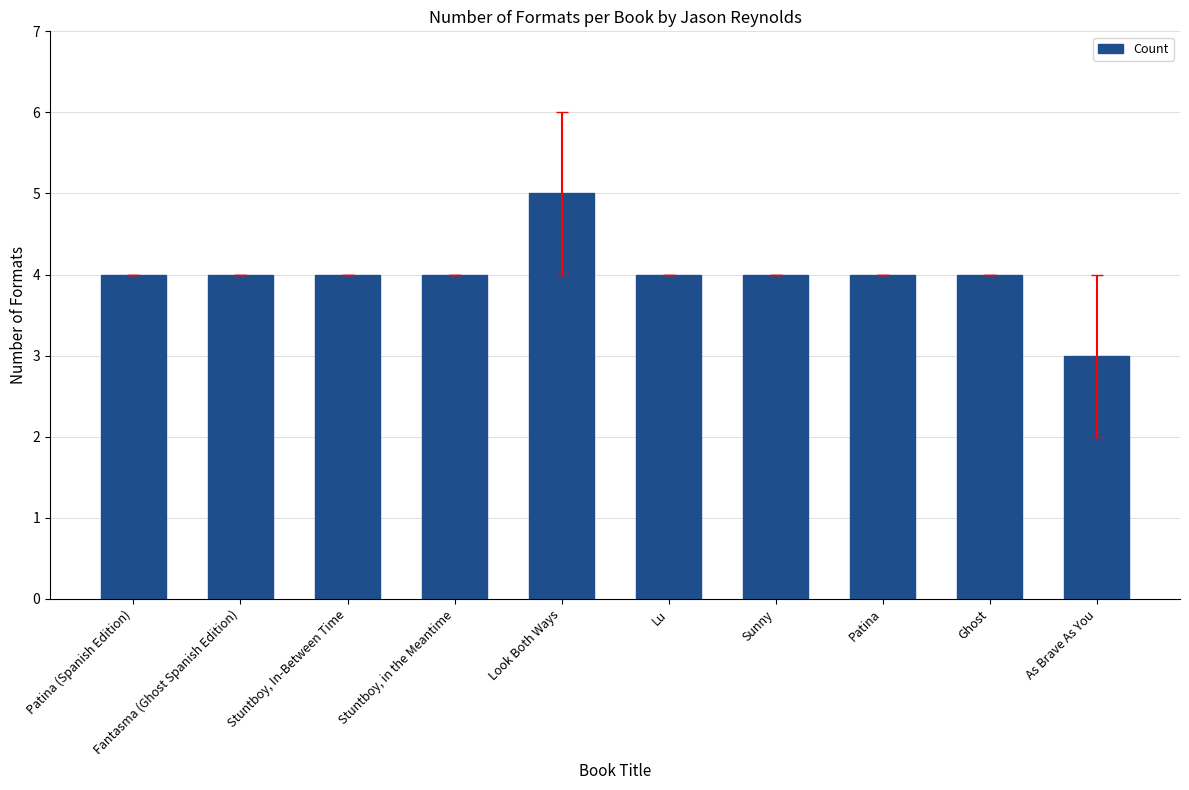

Reading right to left, what are all the values shown in this chart?

As Brave As You=3	Ghost=4	Patina=4	Sunny=4	Lu=4	Look Both Ways=5	Stuntboy, in the Meantime=4	Stuntboy, In-Between Time=4	Fantasma (Ghost Spanish Edition)=4	Patina (Spanish Edition)=4